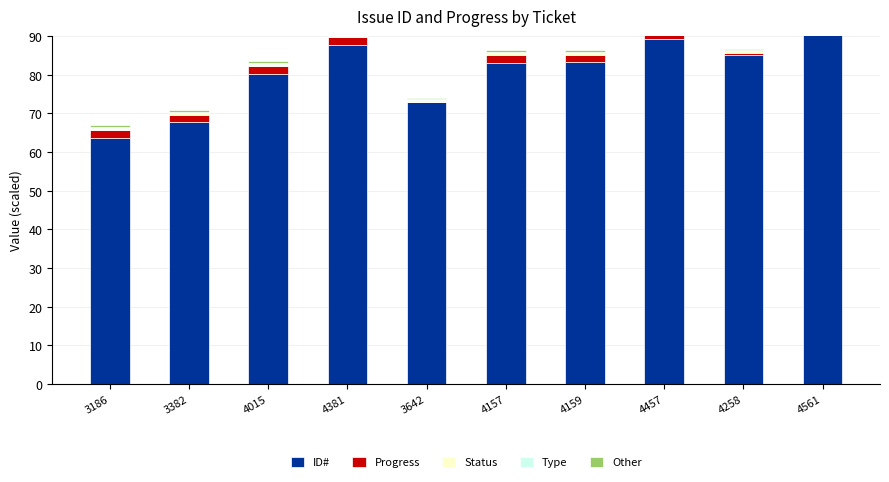

What is the sum of the Status values at 4157 and 4561?

1.0